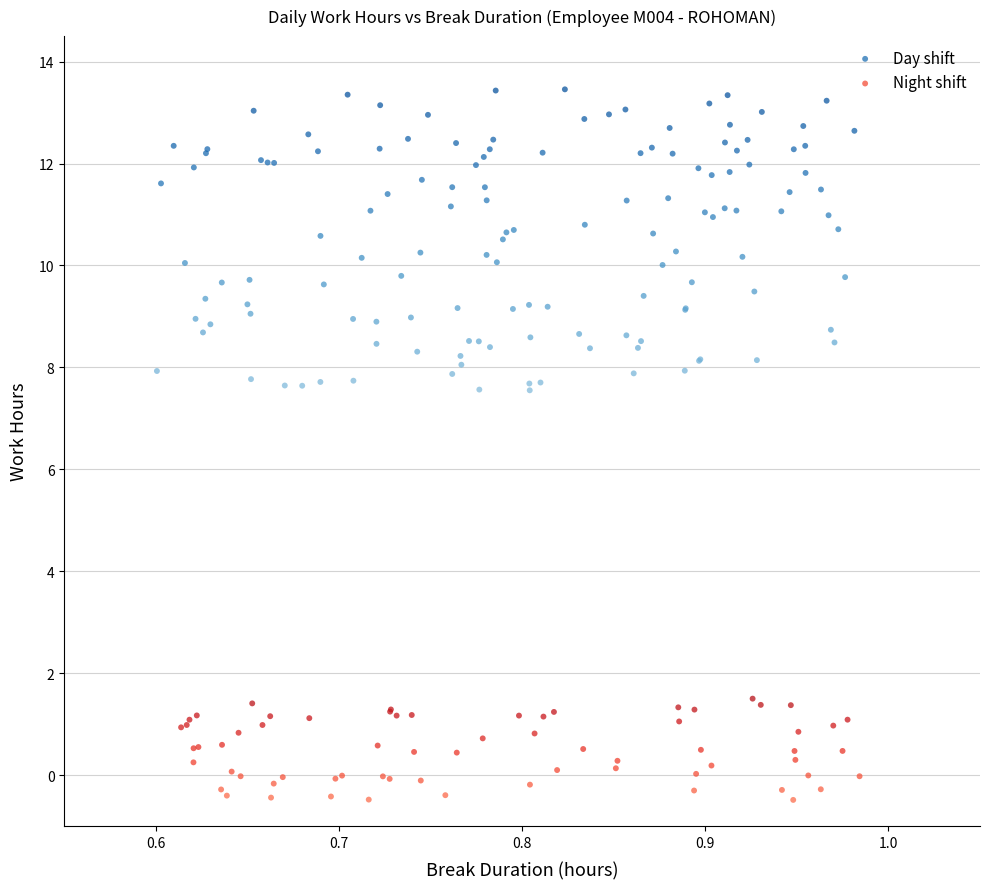

Which series contains the highest Y value?

Day shift